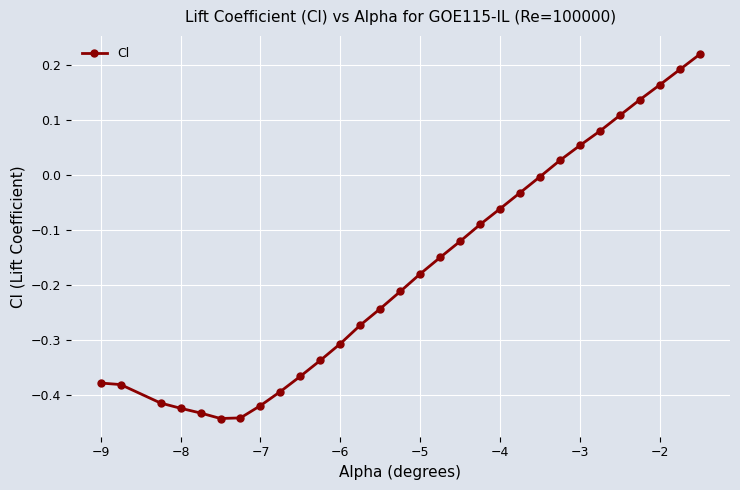

What is the difference between the maximum and minimum values?

0.7